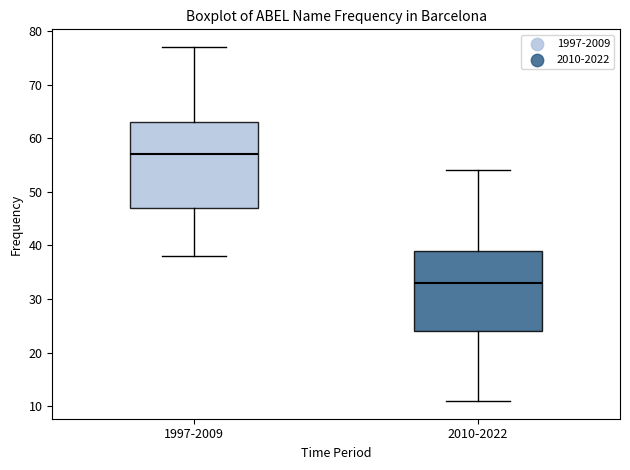

Which box's median line is the highest?

1997-2009